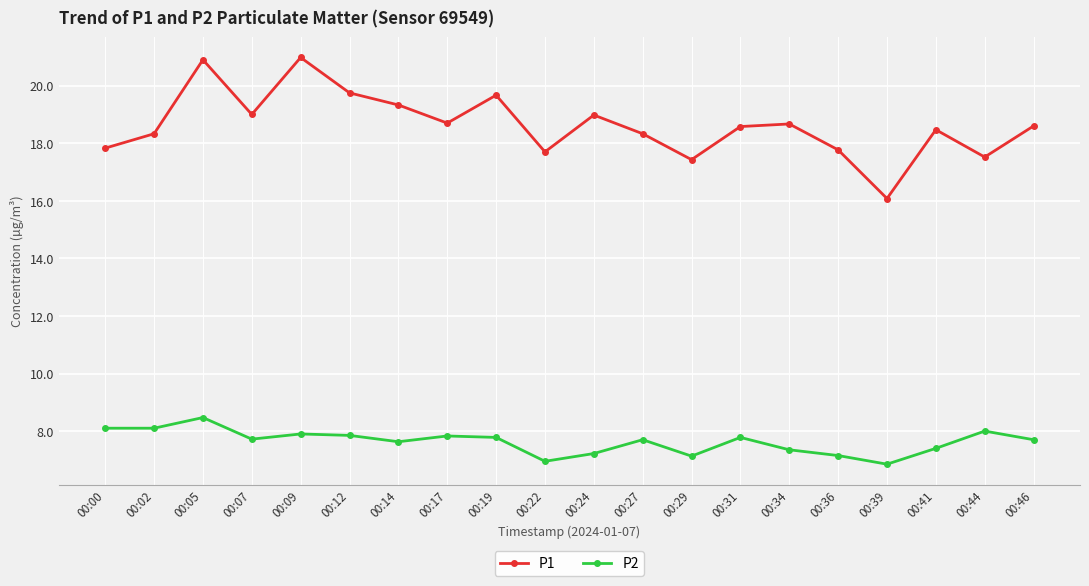

Between 00:09 and 00:12, which series saw the biggest shift?

P1